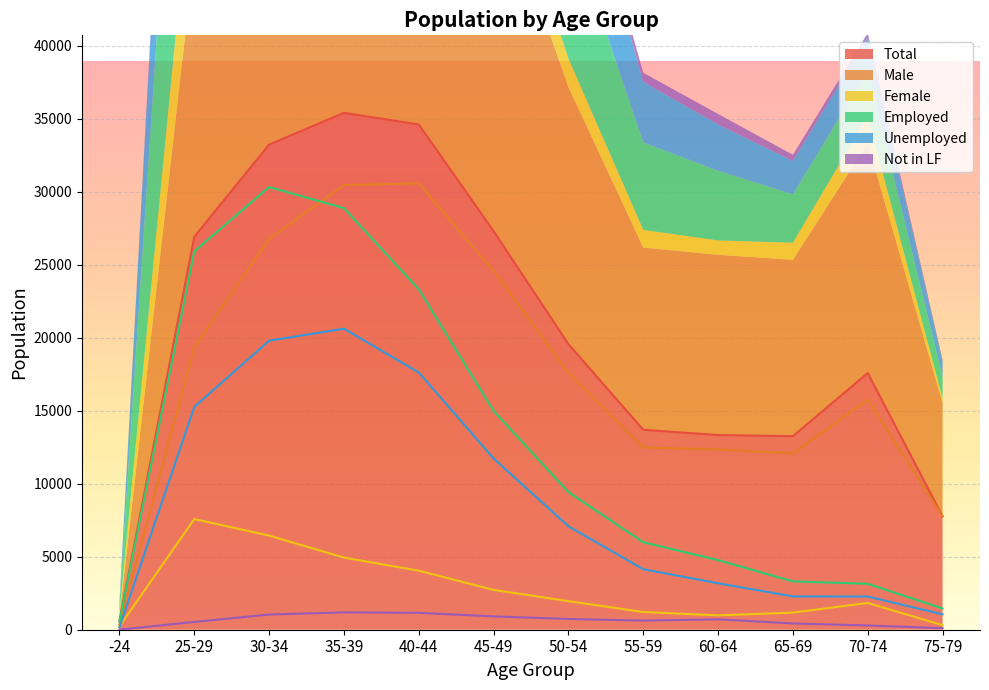

What is the label of the 11th point from the left?

70-74